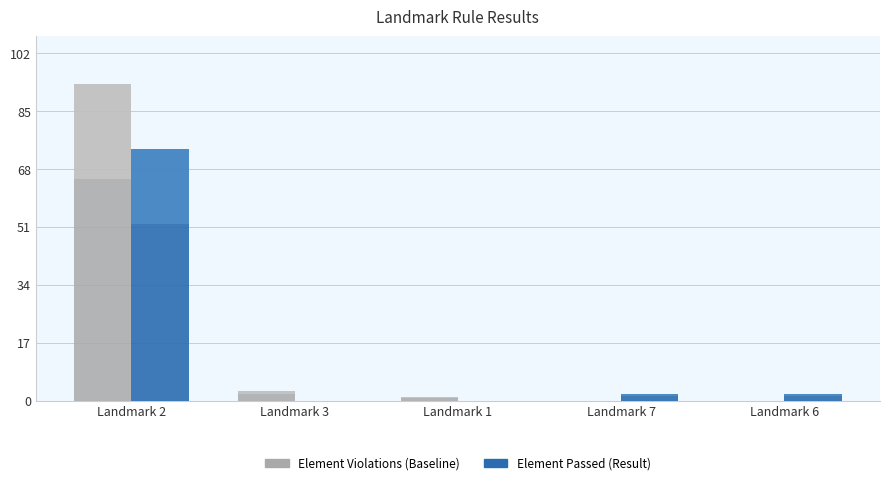

What is the average value of the Element Passed series?

16